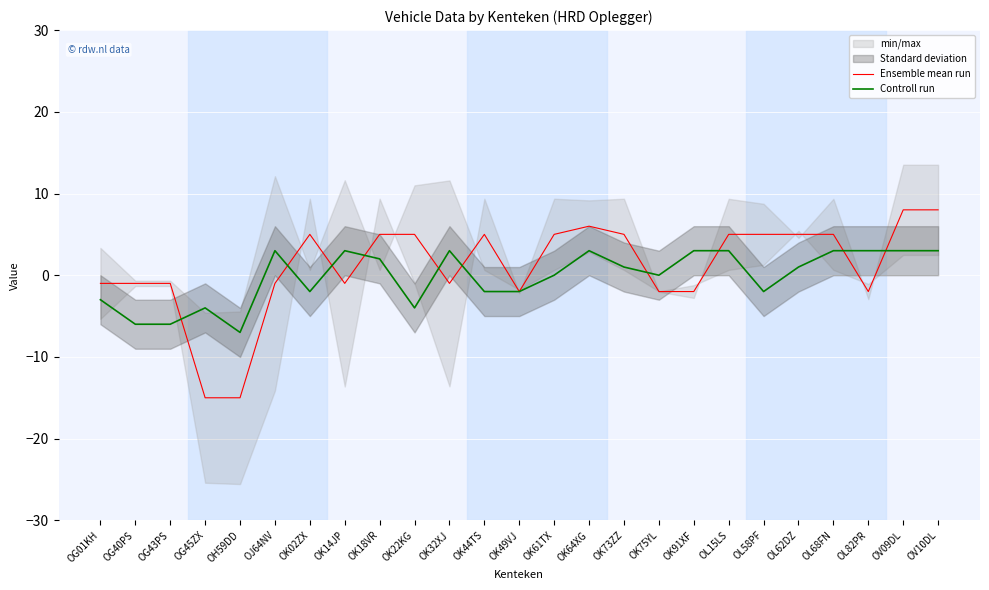

How many interior local valleys does the Ensemble mean run series have?

4